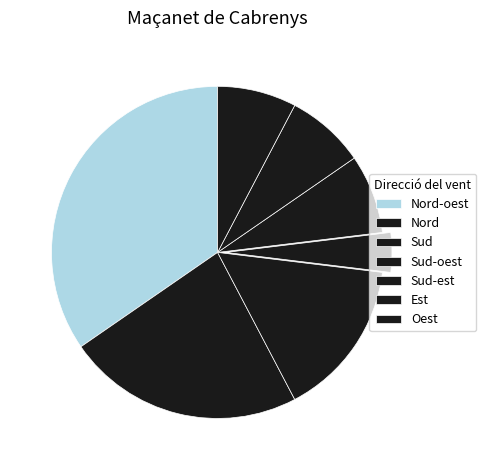

True or false: Nord-oest accounts for 35% of the total.

True